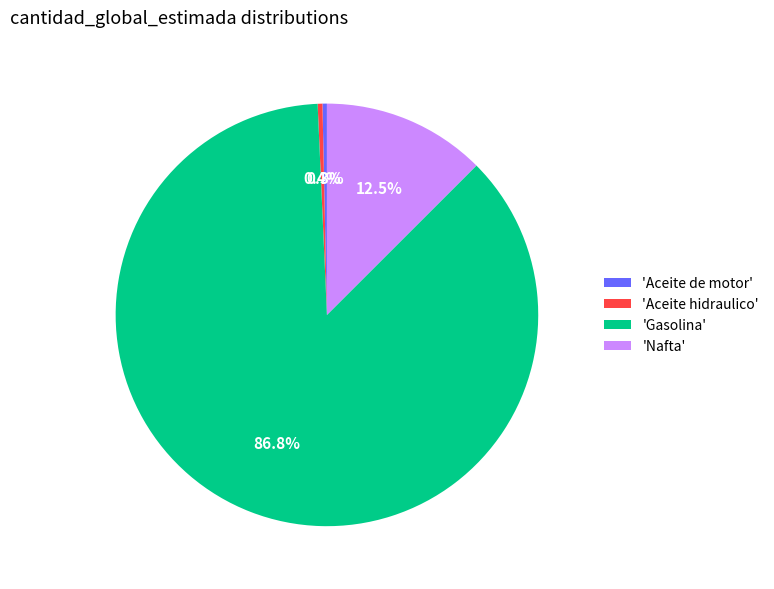

Which slice represents more than half of the pie?

'Gasolina'